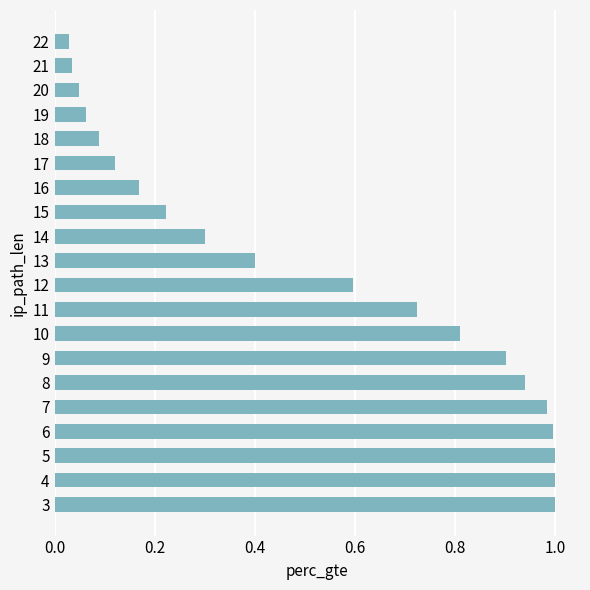

What is the sum of all values?

10.4